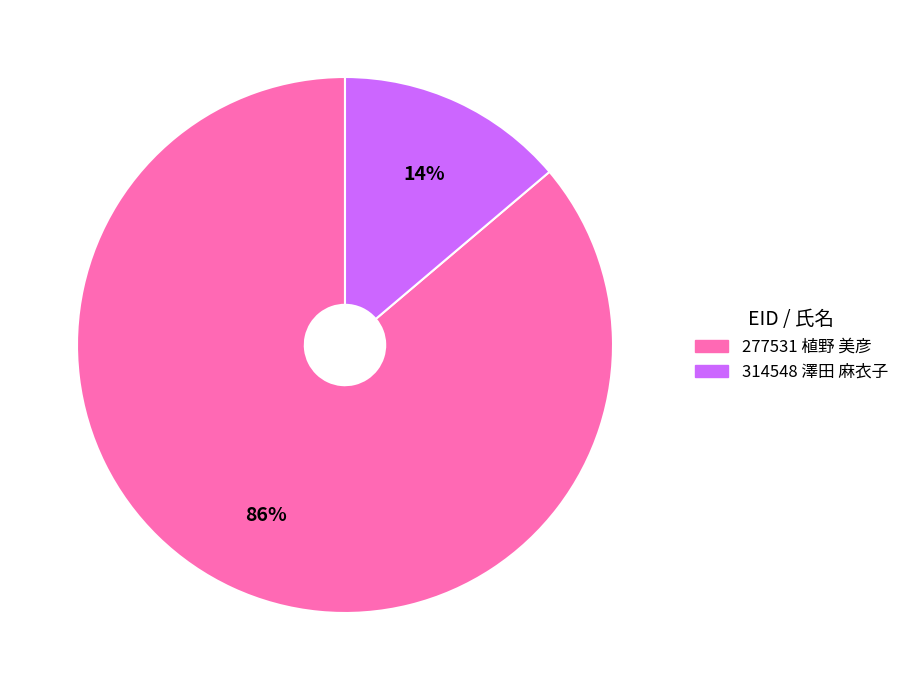

Which category accounts for the majority?

277531 植野 美彦